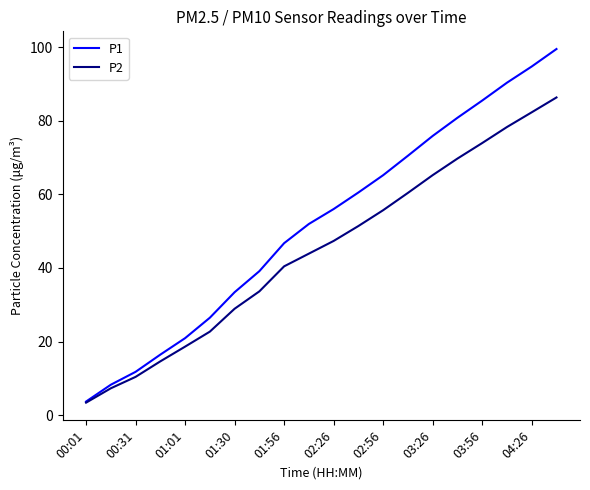

Which series has the largest total across all categories?

P1